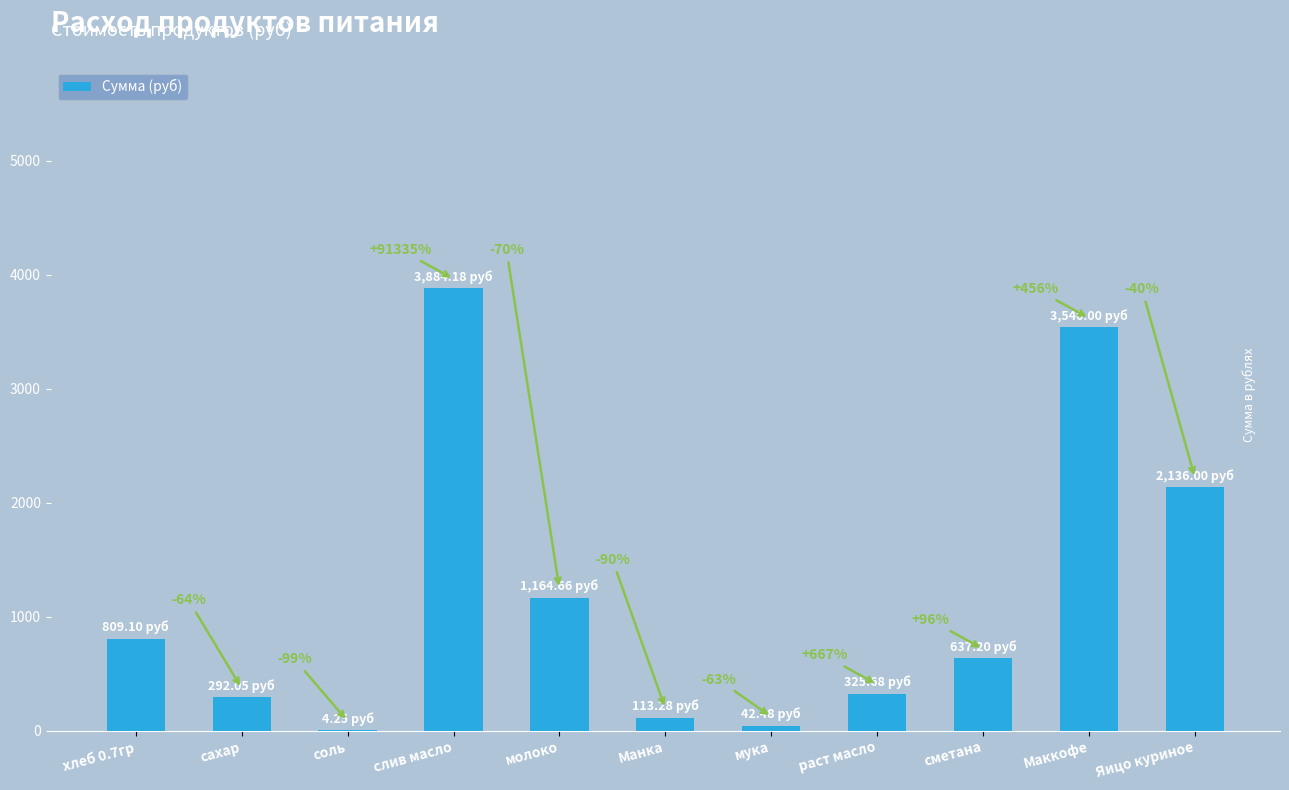

Reading left to right, what are all the values shown in this chart?

хлеб 0.7гр=809.1	сахар=292.1	соль=4.2	слив масло=3884.2	молоко=1164.7	Манка=113.3	мука=42.5	раст масло=325.7	сметана=637.2	Маккофе=3540.0	Яицо куриное=2136.0